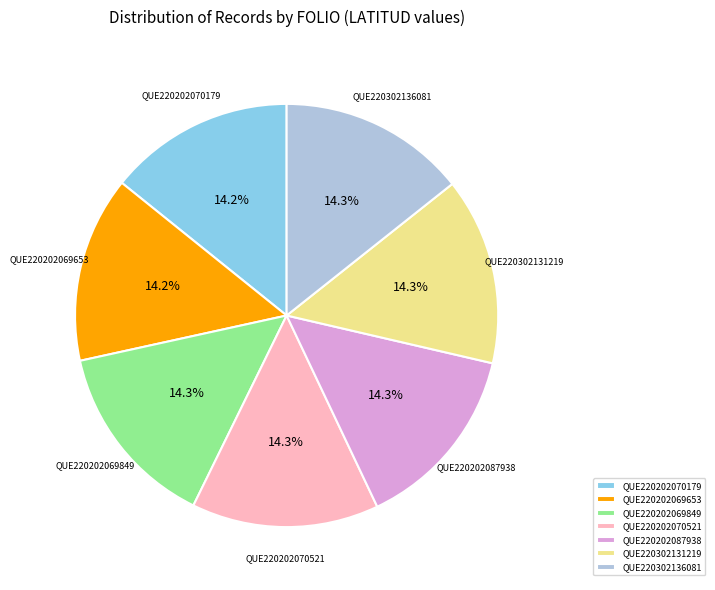

How many segments does this pie chart have?

7